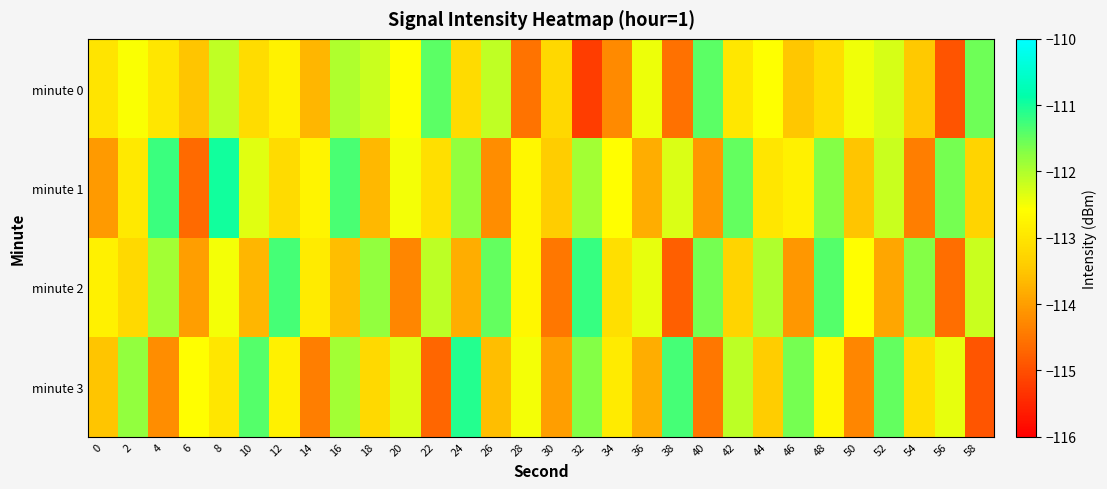

What is the difference between the highest and lowest values at 28?

2.0